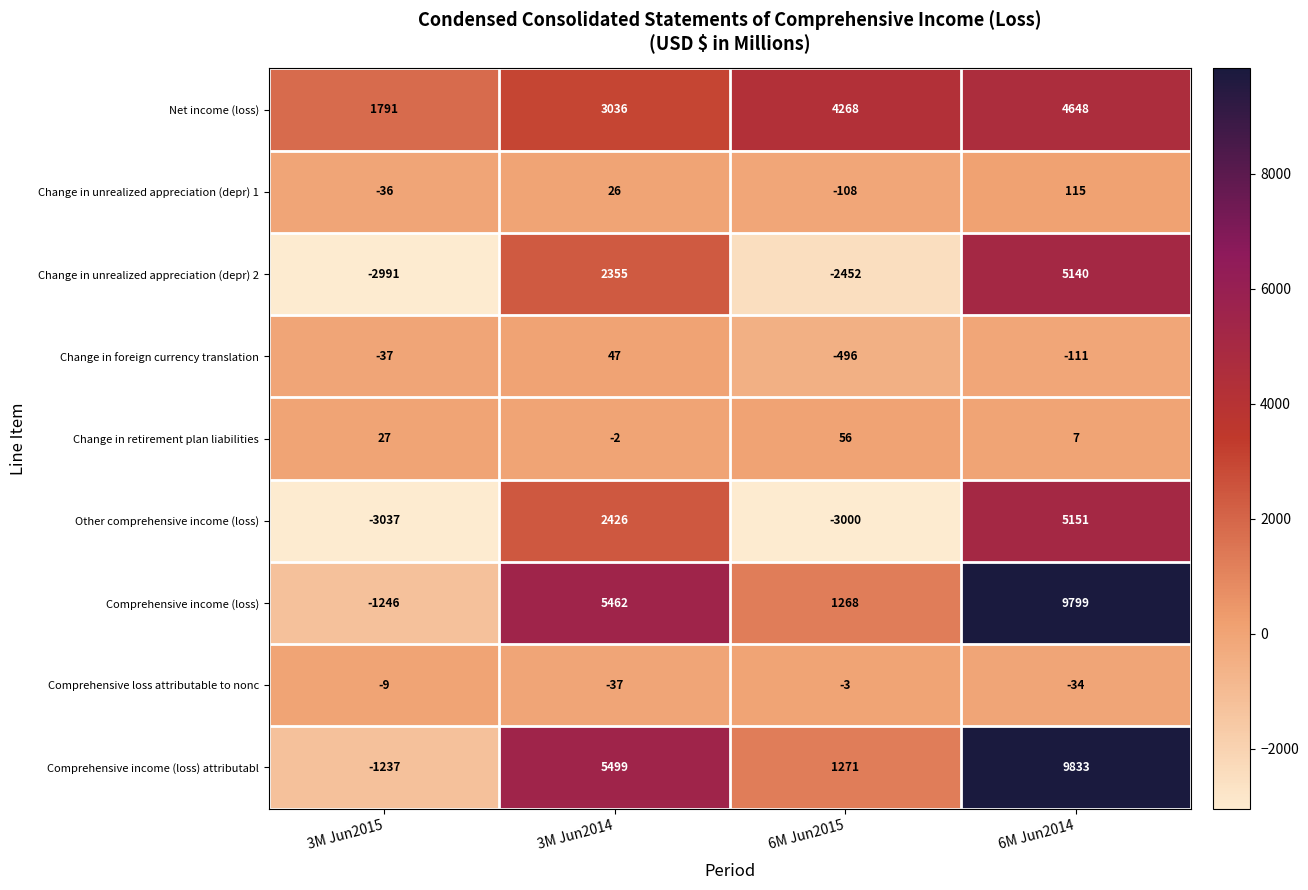

At which label is Comprehensive income (loss) attributabl closest to 4298?

3M Jun2014